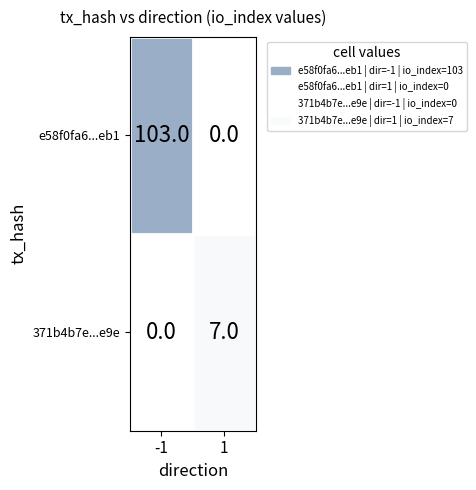

What is the average value of the e58f0fa6...eb1 series?

52